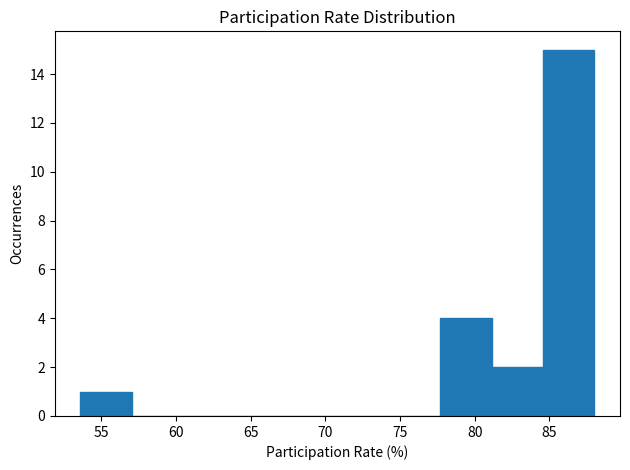

What is the height of the bar covering 53.5 to 57.0 on the x-axis? Neither the bar edges nor the heights are printed on the chart, so give them approximately, as read against the axes.

1